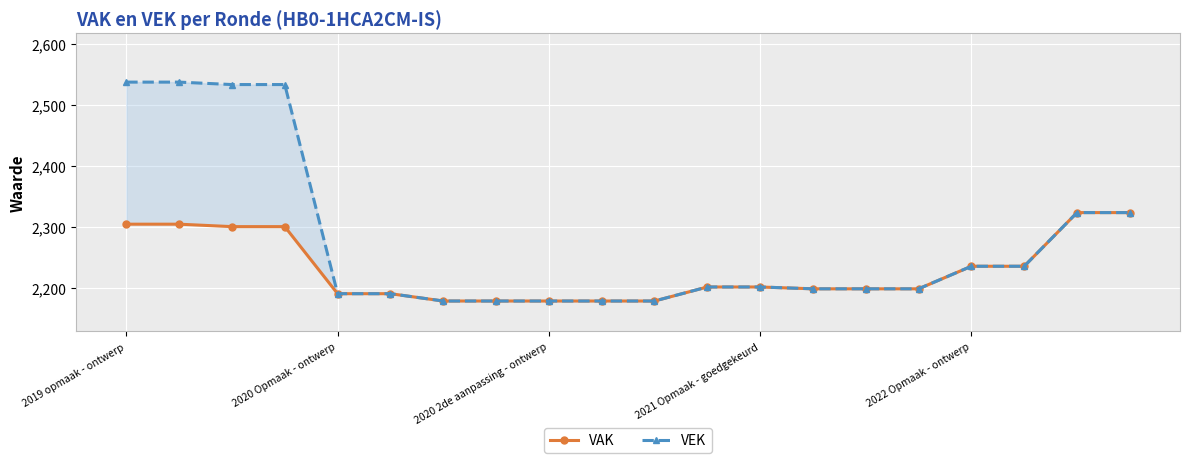

The value of VEK at 19 is 2324. True or false?

True